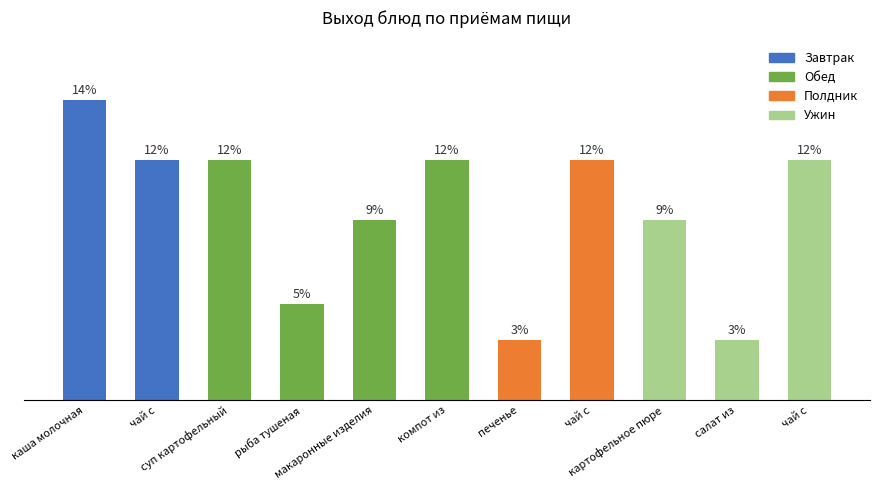

Which category has the lowest value across all series?

печенье